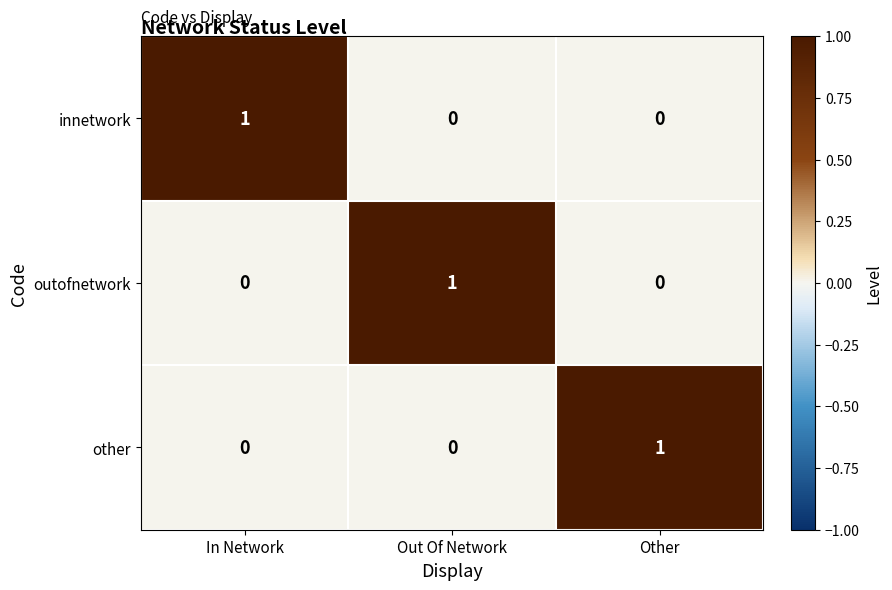

Count the outofnetwork values in the range 0 to 1.

3